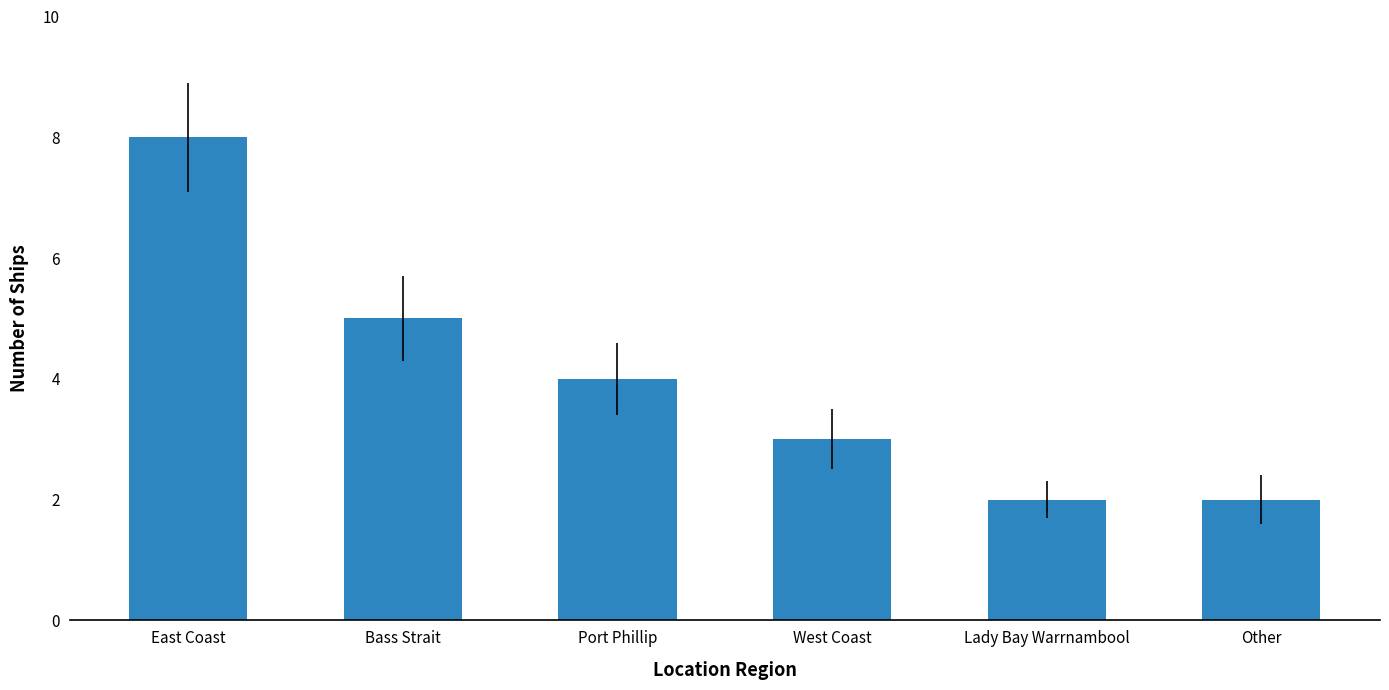

Which has a higher value, Bass Strait or Lady Bay Warrnambool?

Bass Strait